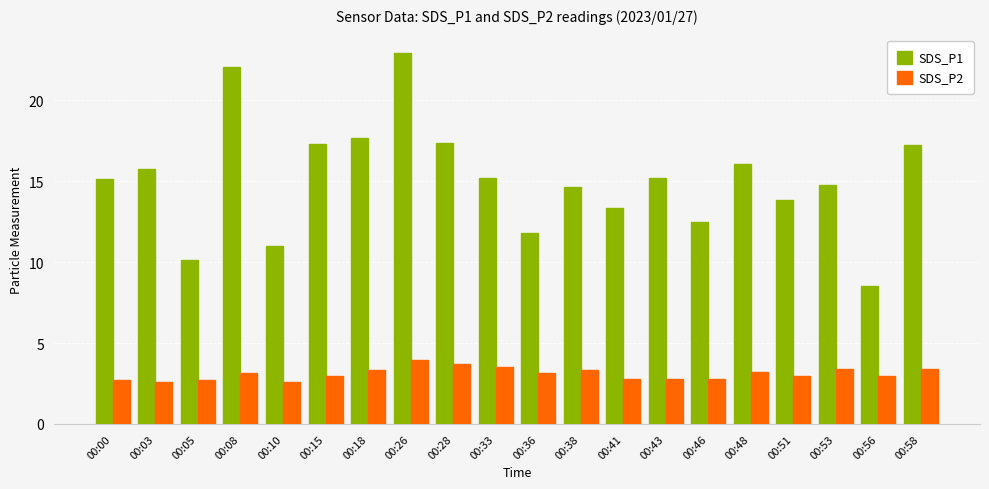

What is the value of the SDS_P1 bar at the 17th from the left?

13.8